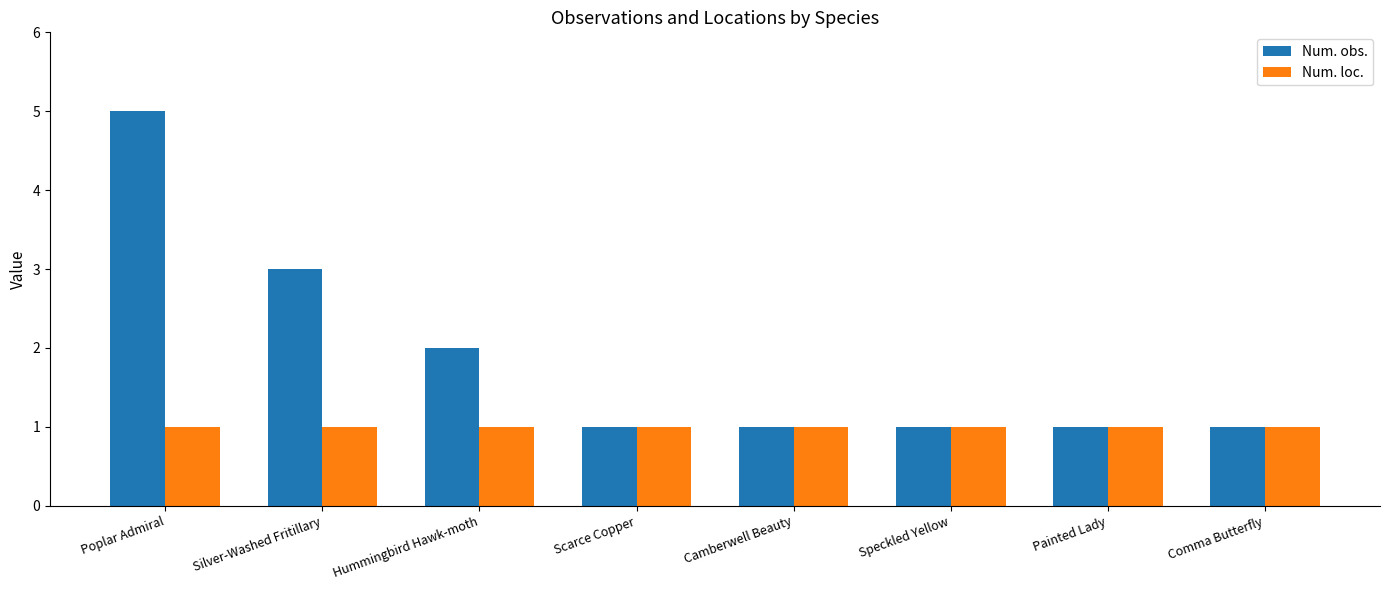

What is the difference between the maximum and minimum values in the Num. obs. series?

4